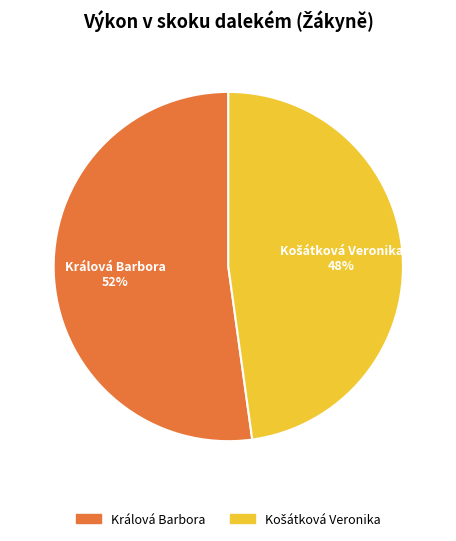

The Králová Barbora slice represents 52% of the pie. True or false?

True